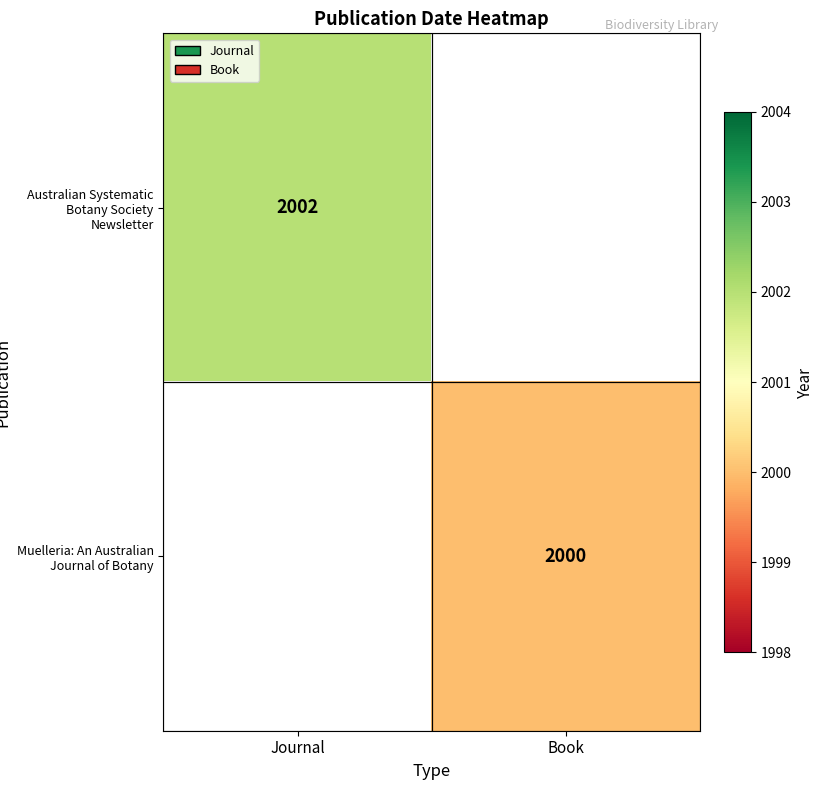

True or false: Muelleria: An Australian Journal of Botany has a value of 2750 at Book.

False